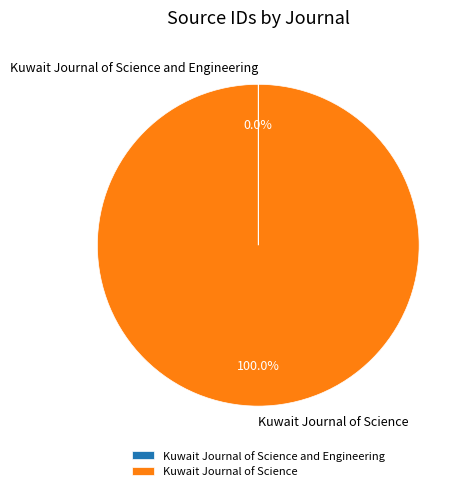

True or false: Kuwait Journal of Science accounts for 100% of the total.

True